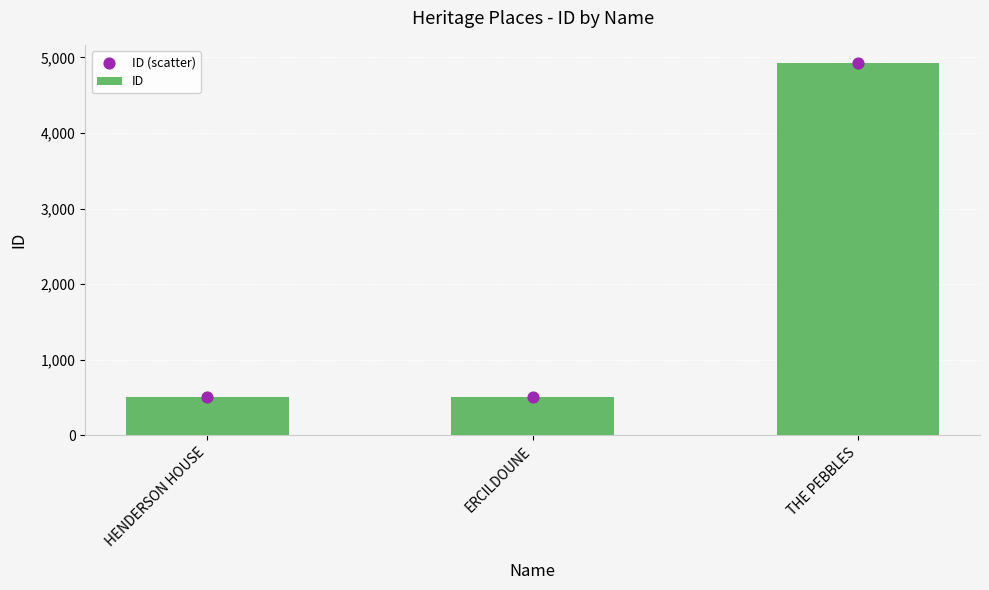

Which series reaches the maximum Y coordinate?

ID